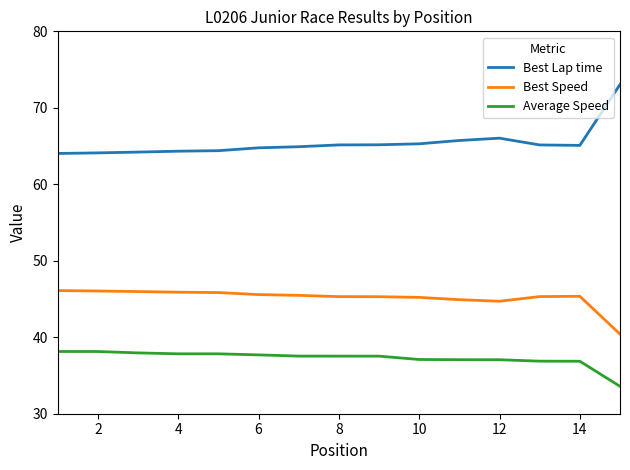

True or false: Best Lap time and Best Speed intersect in this chart.

False